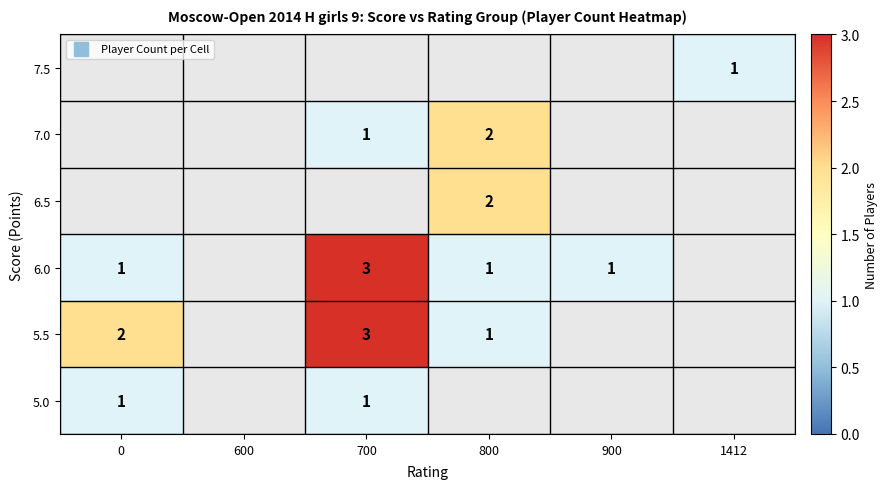

At how many categories does at least one series exceed 2?

1